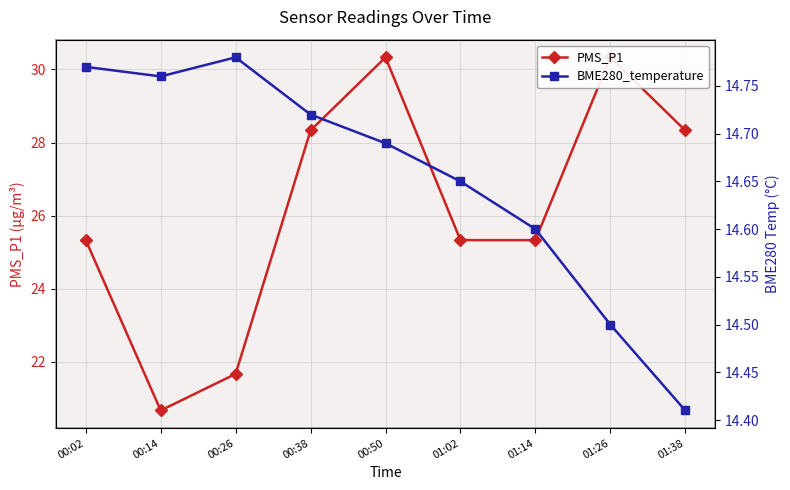

Which series has the largest range (max minus min)?

PMS_P1